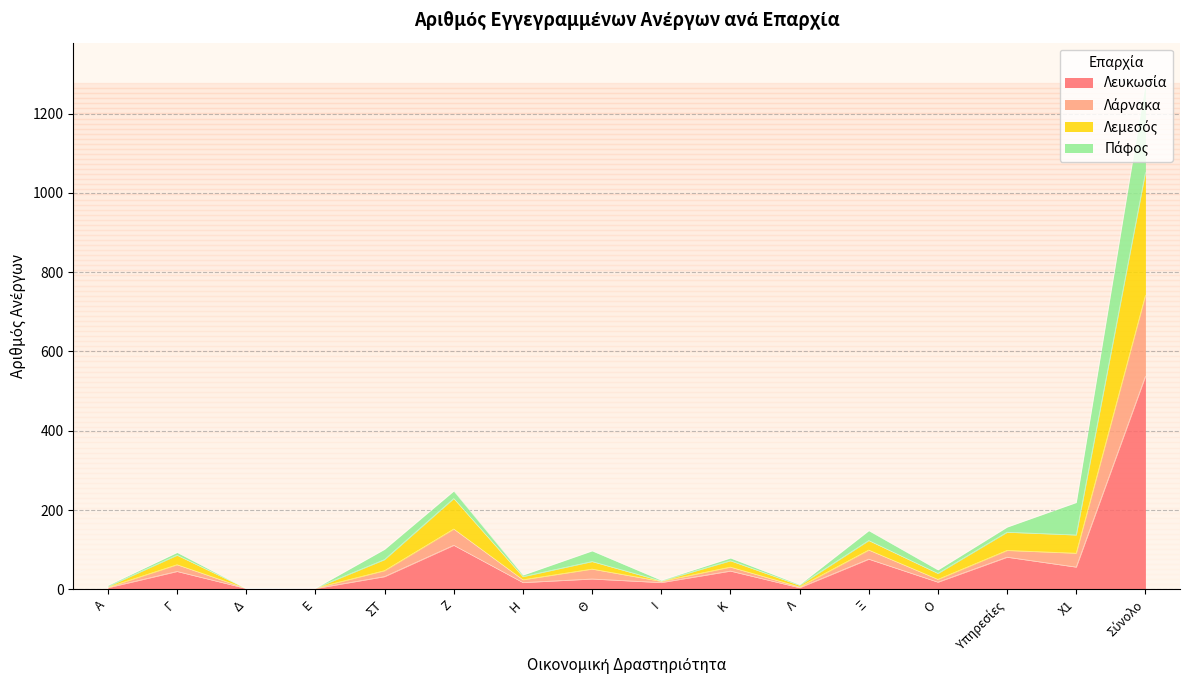

Where is the first local minimum for Λάρνακα?

Δ